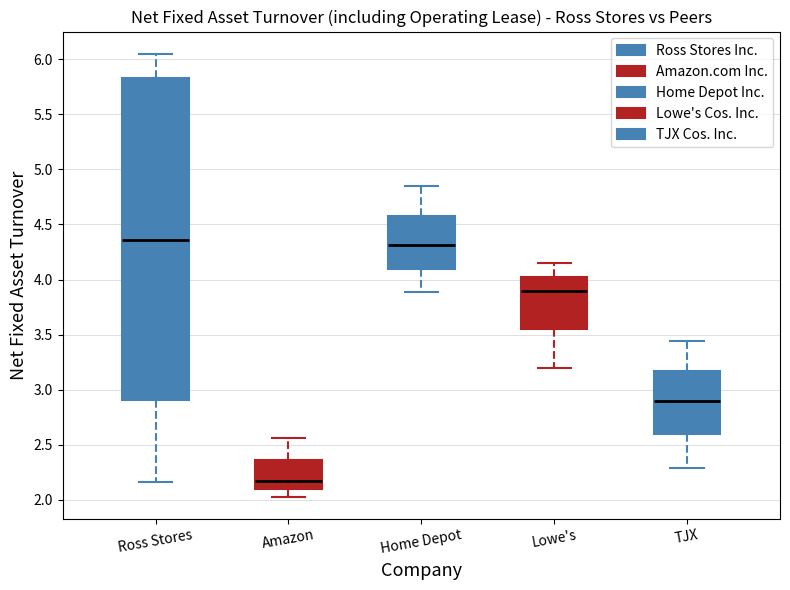

Which box's median line is the lowest?

Amazon